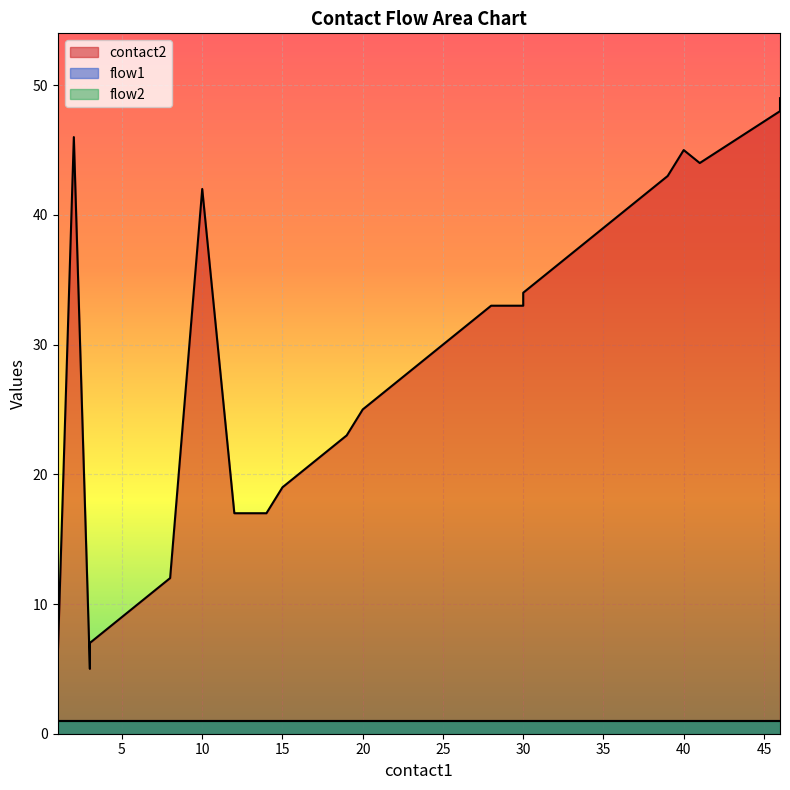

What is the total value across all series at 4?

10